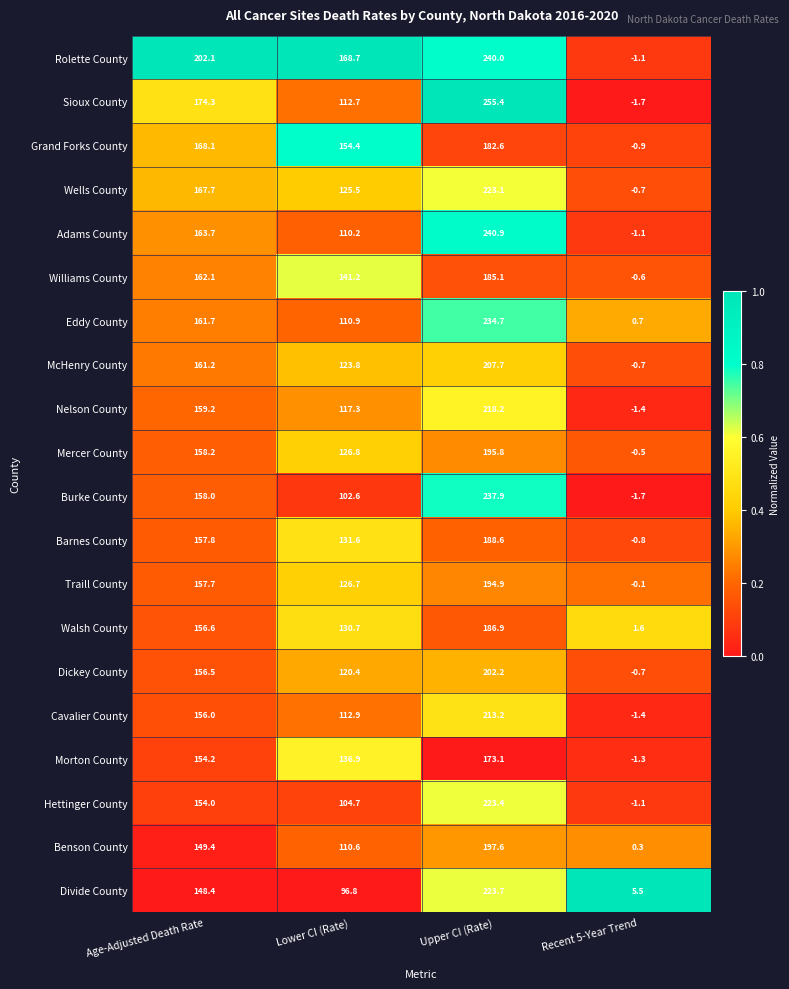

Which category has the lowest value across all series?

Recent 5-Year Trend